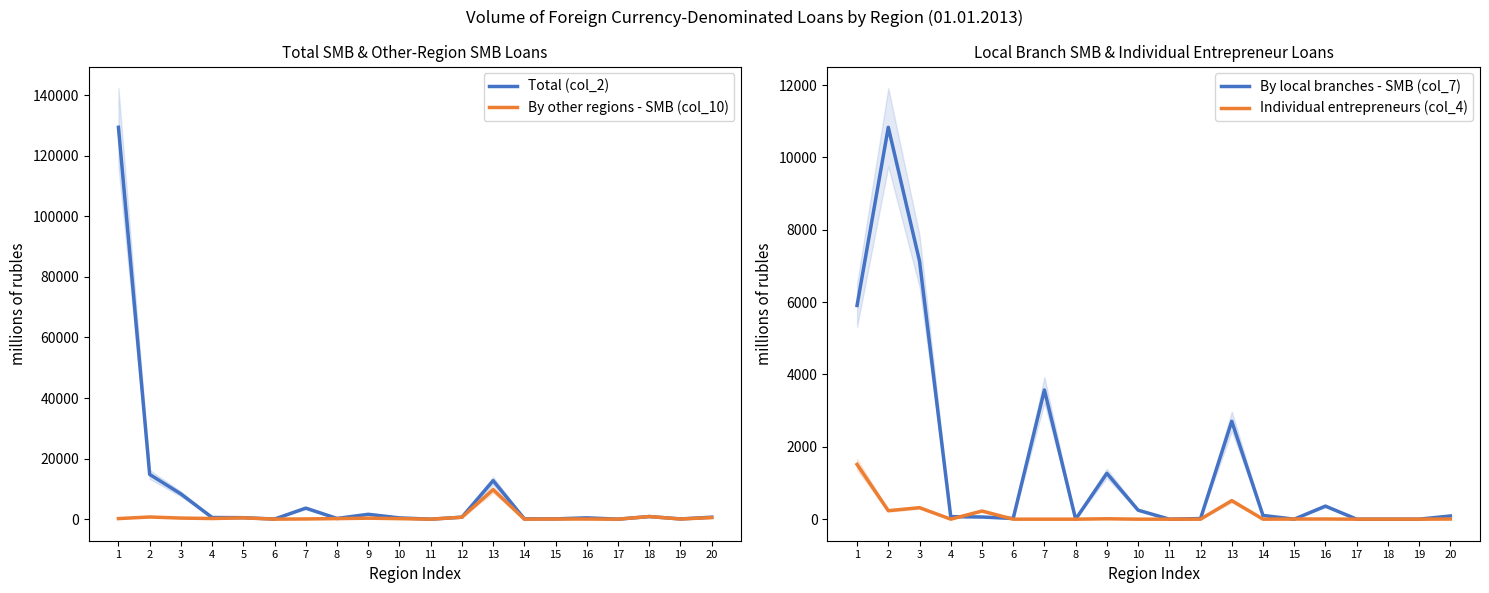

List the labels in order of By other regions - SMB (col_10) value, smallest first.

11, 14, 17, 6, 16, 19, 15, 7, 10, 8, 1, 4, 9, 3, 5, 20, 12, 2, 18, 13